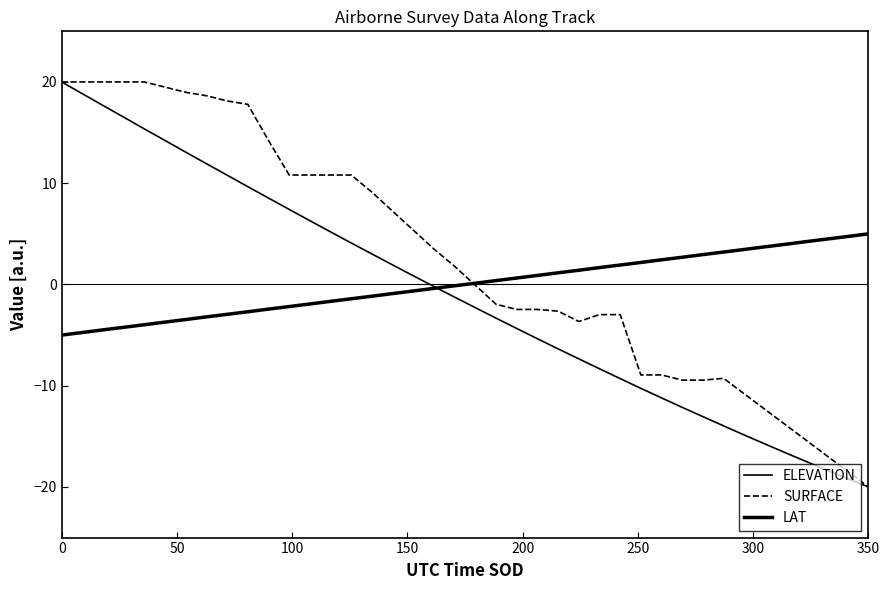

Reading left to right, what are all the values shown in this chart?

ELEVATION: 20.0	18.8	17.7	16.5	15.4	14.2	13.1	11.9	10.8	9.7	8.5	7.4	6.3	5.2	4.1	3.0	1.9	0.9	-0.2	-1.3	-2.3	-3.3	-4.3	-5.4	-6.4	-7.3	-8.3	-9.3	-10.3	-11.2	-12.1	-13.1	-14.0	-14.9	-15.8	-16.6	-17.5	-18.3	-19.2	-20.0
SURFACE: 20.0	20.0	20.0	20.0	20.0	19.5	19.0	18.6	18.1	17.8	14.2	10.8	10.8	10.8	10.8	9.1	7.2	5.4	3.5	1.8	-0.1	-2.0	-2.5	-2.5	-2.6	-3.7	-3.0	-3.0	-8.9	-8.9	-9.4	-9.4	-9.3	-10.8	-12.3	-13.9	-15.4	-16.9	-18.5	-20.0
LAT: -5.0	-4.7	-4.5	-4.2	-4.0	-3.7	-3.5	-3.2	-2.9	-2.7	-2.4	-2.2	-1.9	-1.7	-1.4	-1.2	-0.9	-0.6	-0.4	-0.1	0.1	0.4	0.6	0.9	1.2	1.4	1.7	1.9	2.2	2.4	2.7	2.9	3.2	3.5	3.7	4.0	4.2	4.5	4.7	5.0